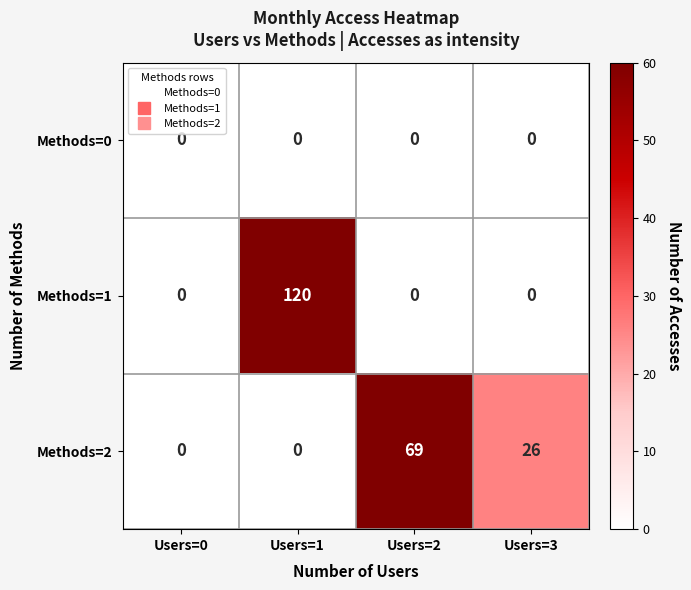

At which label does Methods=2 reach its peak?

Users=2